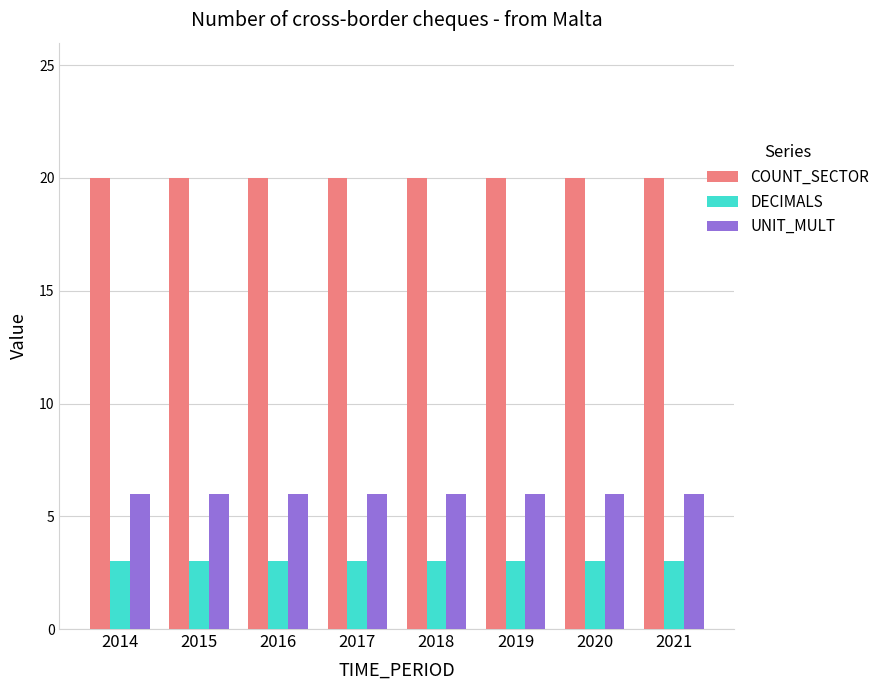

Which series has the largest total across all categories?

COUNT_SECTOR